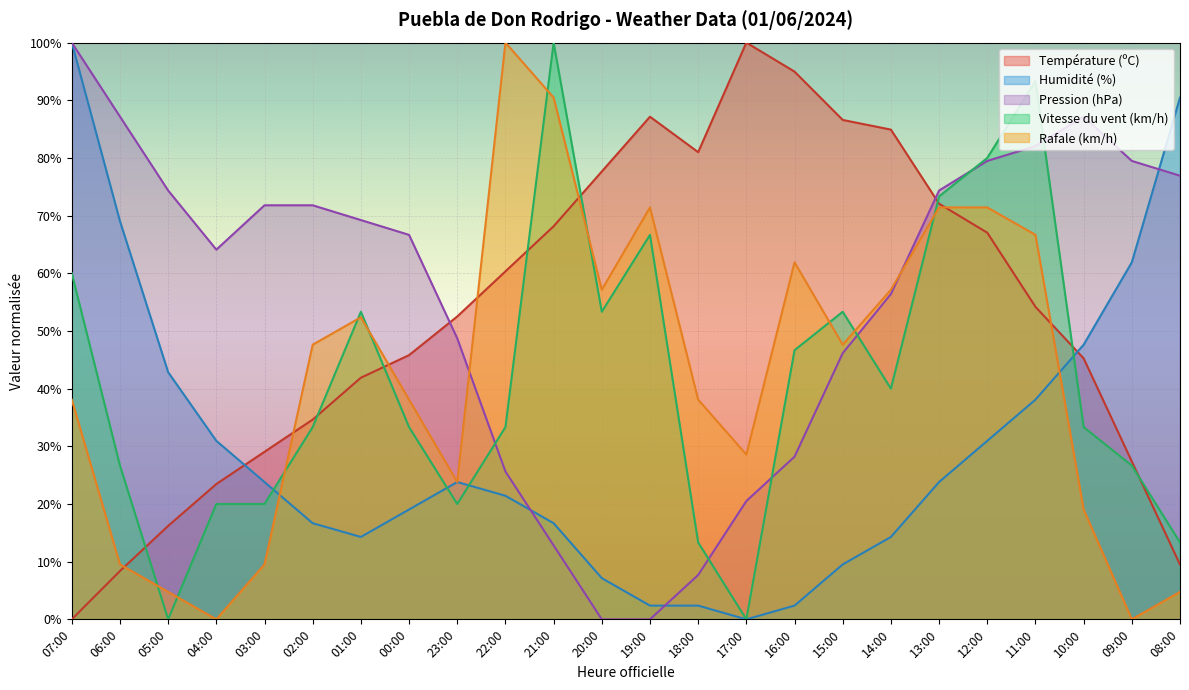

How many interior local peaks does the Température (ºC) series have?

2